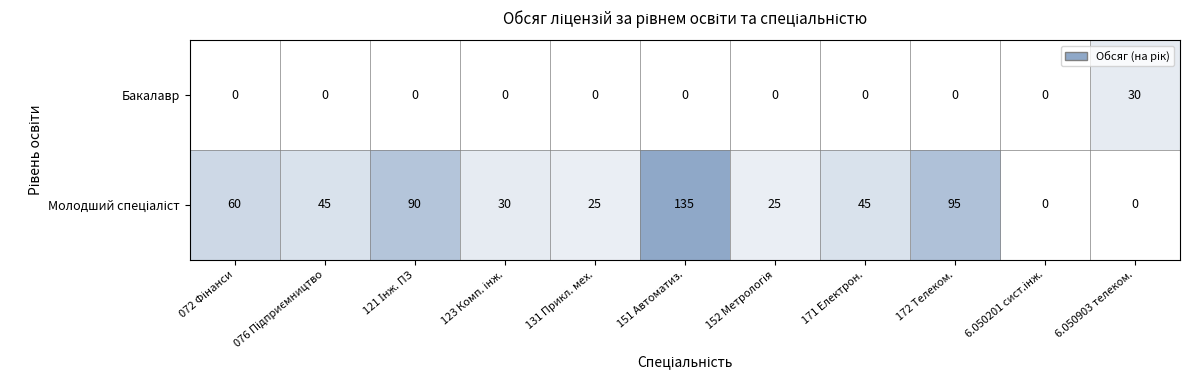

Which series changed the most between 072 Фінанси and 171 Електрон.?

Молодший спеціаліст